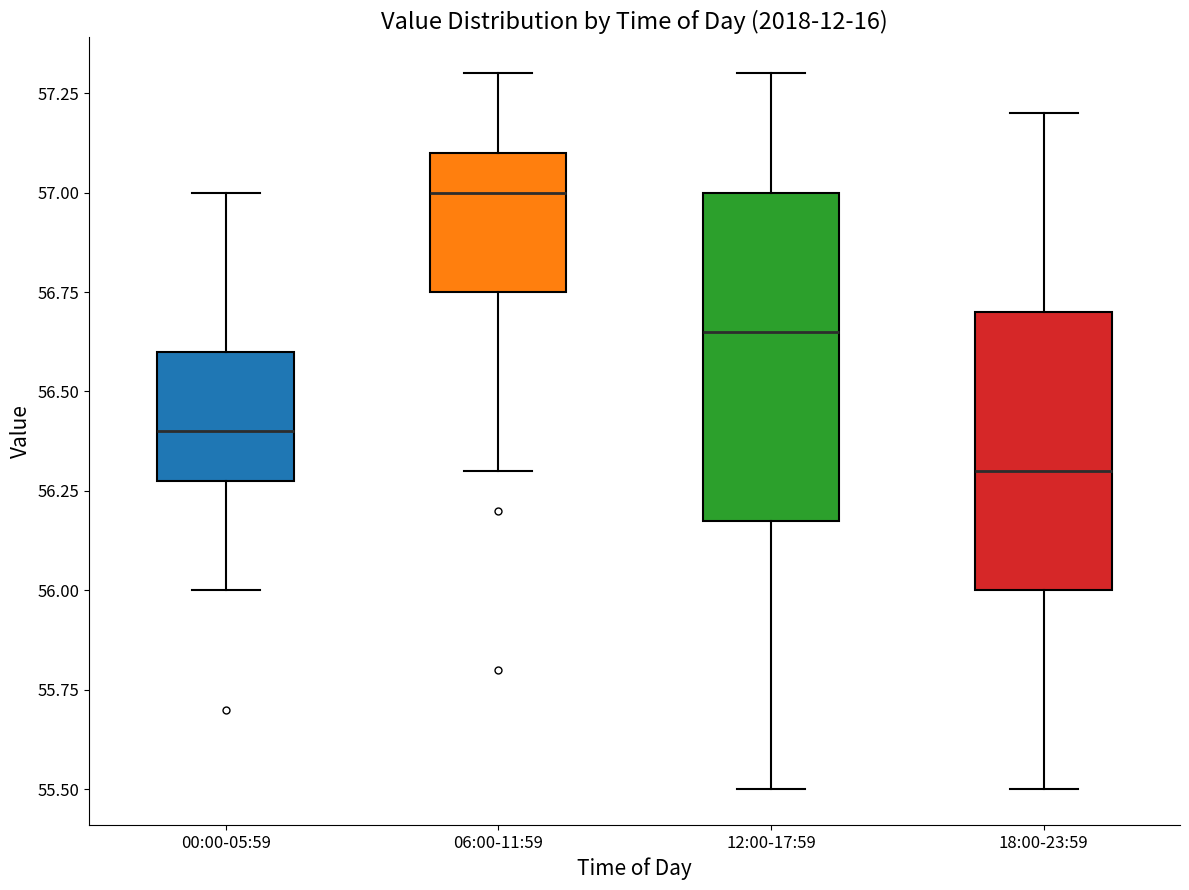

Which box's median line is the lowest?

18:00-23:59